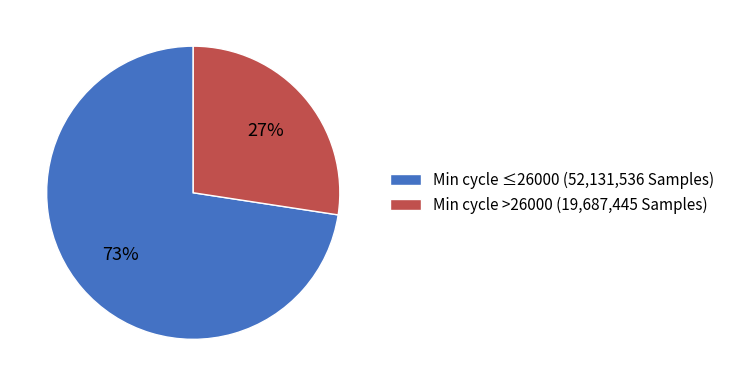

Is it true that Min cycle ≤26000 (52,131,536 Samples) is 73% of the pie?

True